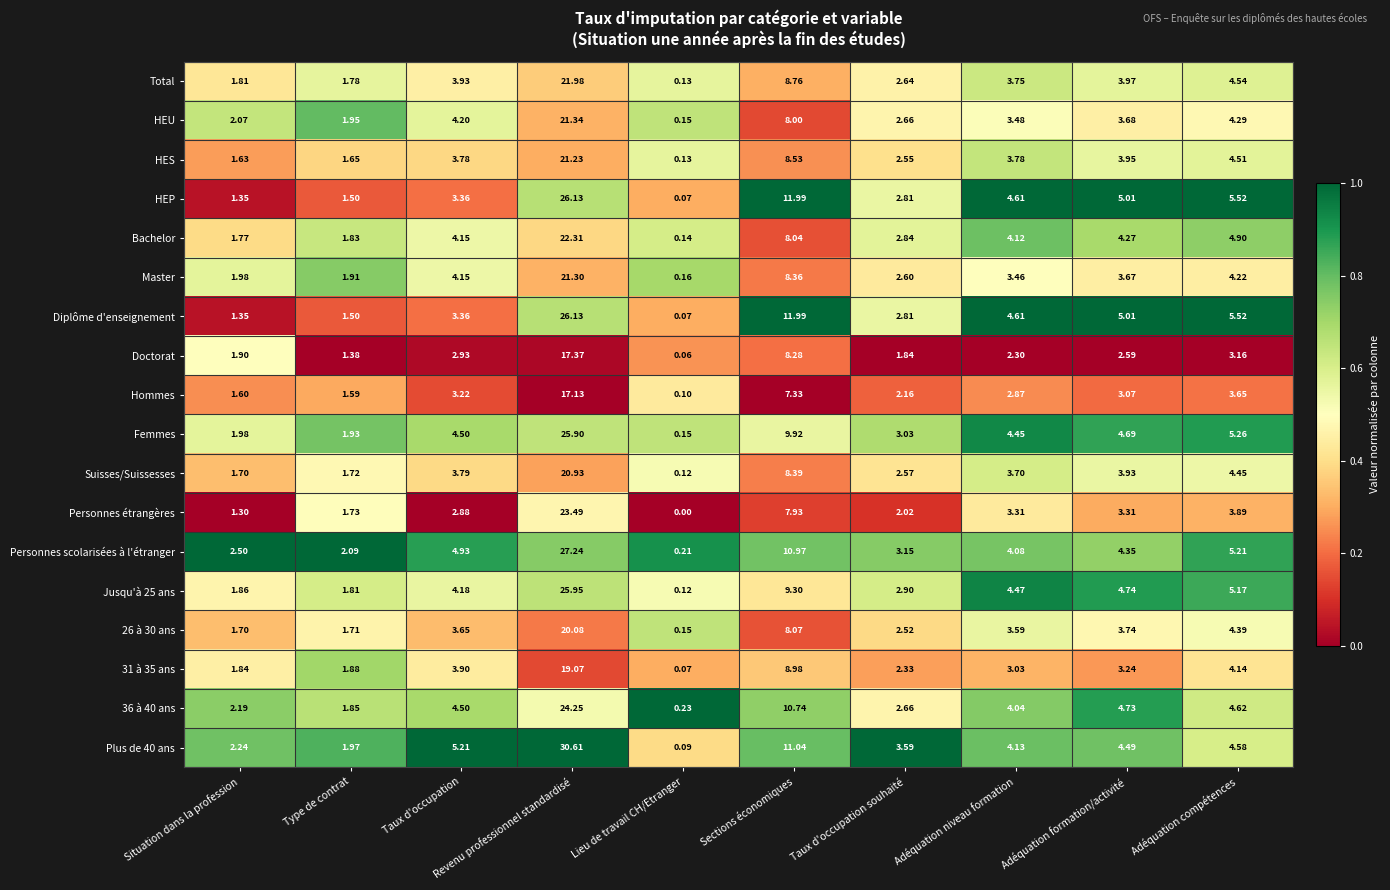

Rank the categories by Femmes value from lowest to highest.

Lieu de travail CH/Etranger, Type de contrat, Situation dans la profession, Taux d'occupation souhaité, Adéquation niveau formation, Taux d'occupation, Adéquation formation/activité, Adéquation compétences, Sections économiques, Revenu professionnel standardisé